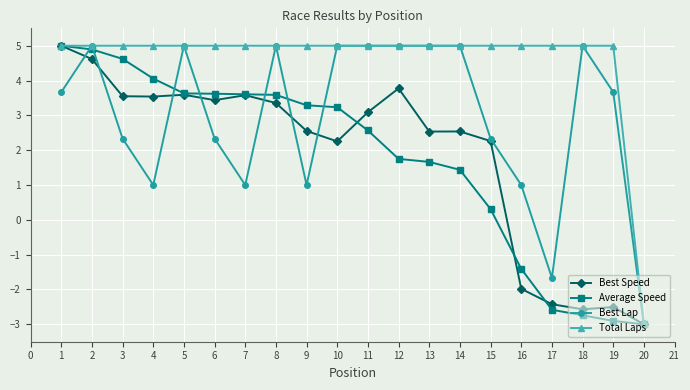

Between 12 and 16, which series saw the biggest shift?

Best Speed